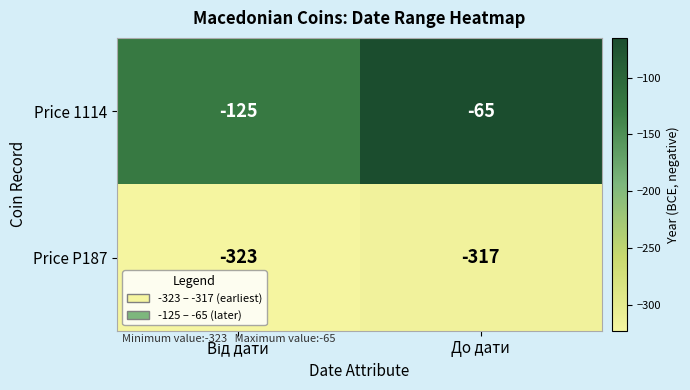

What is the average value of the Price 1114 series?

-95